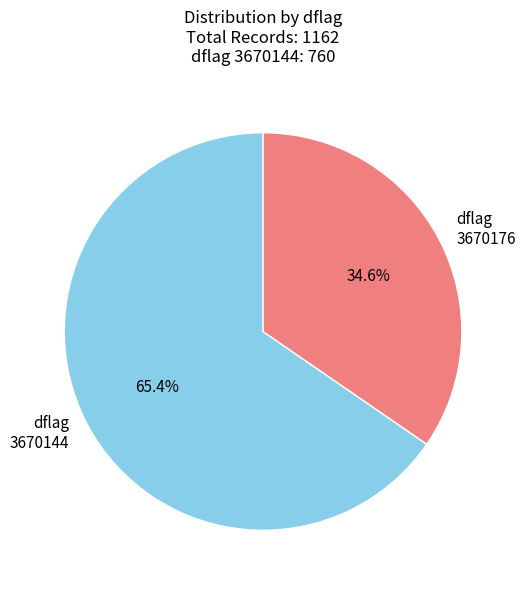

Is there a majority slice in this chart?

Yes